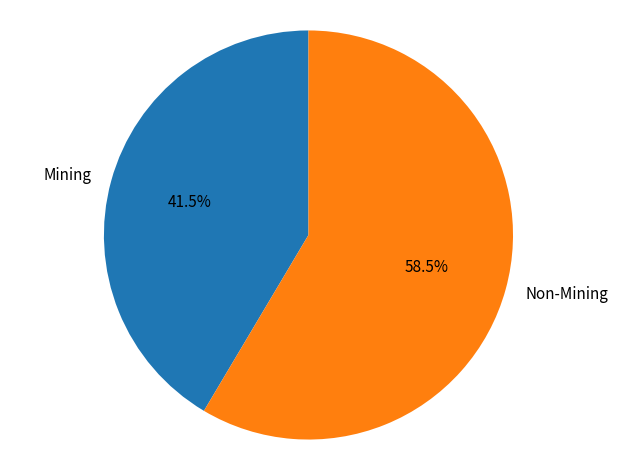

Does any single category account for the majority?

Yes